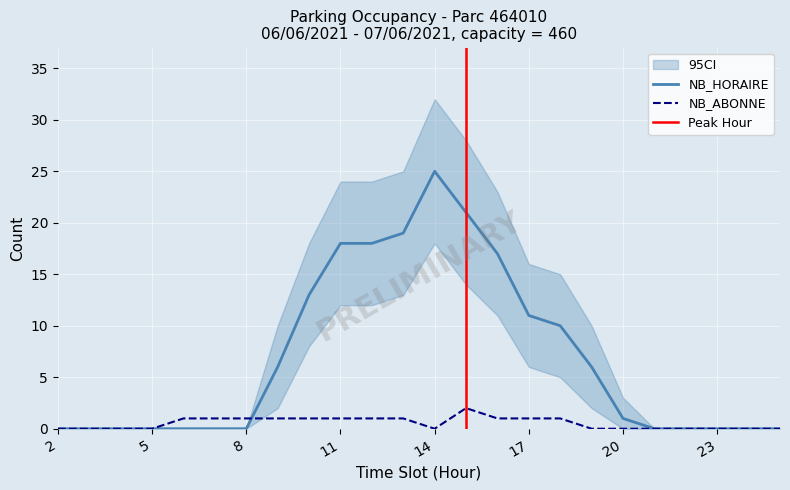

What is the average value of the NB_ABONNE series?

1